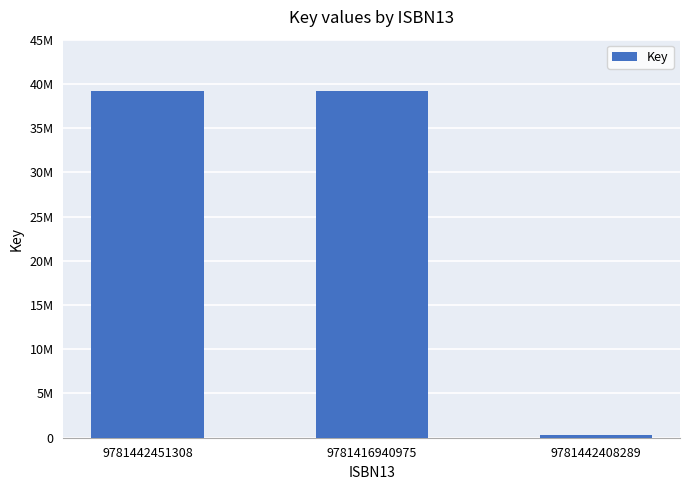

What position from the right is 9781442451308?

3